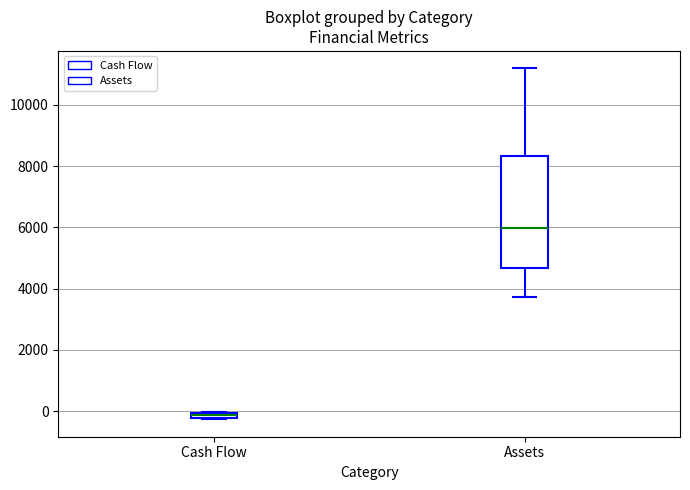

Where is the lower edge of the box for Assets on the y-axis? The values are not printed on the chart, so give them approximately, as read against the axis.

4600